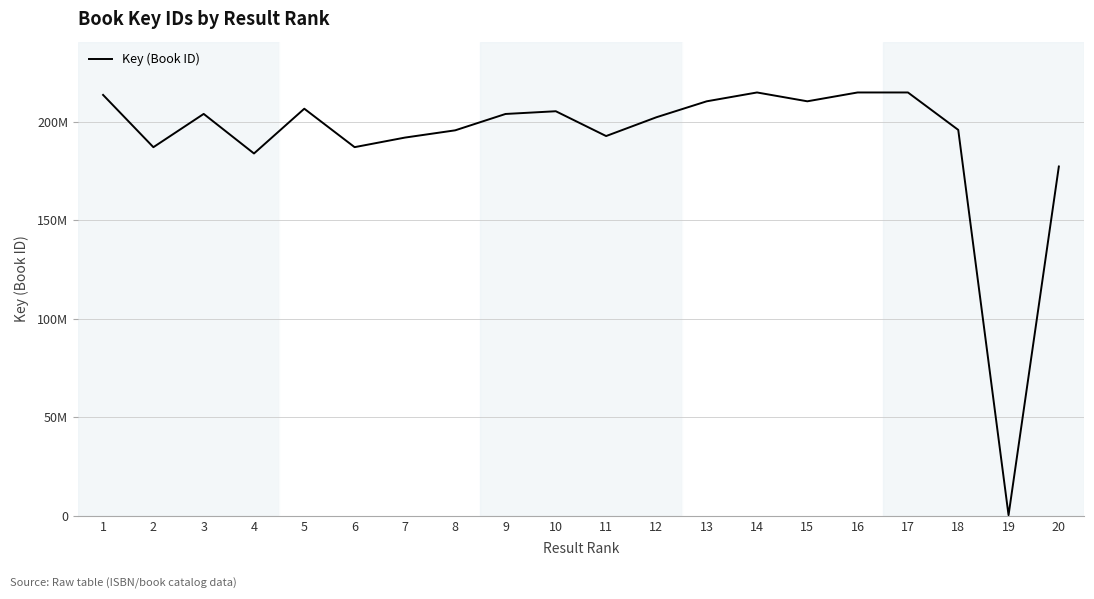

Is it true that the value at 7 is 191954692?

True